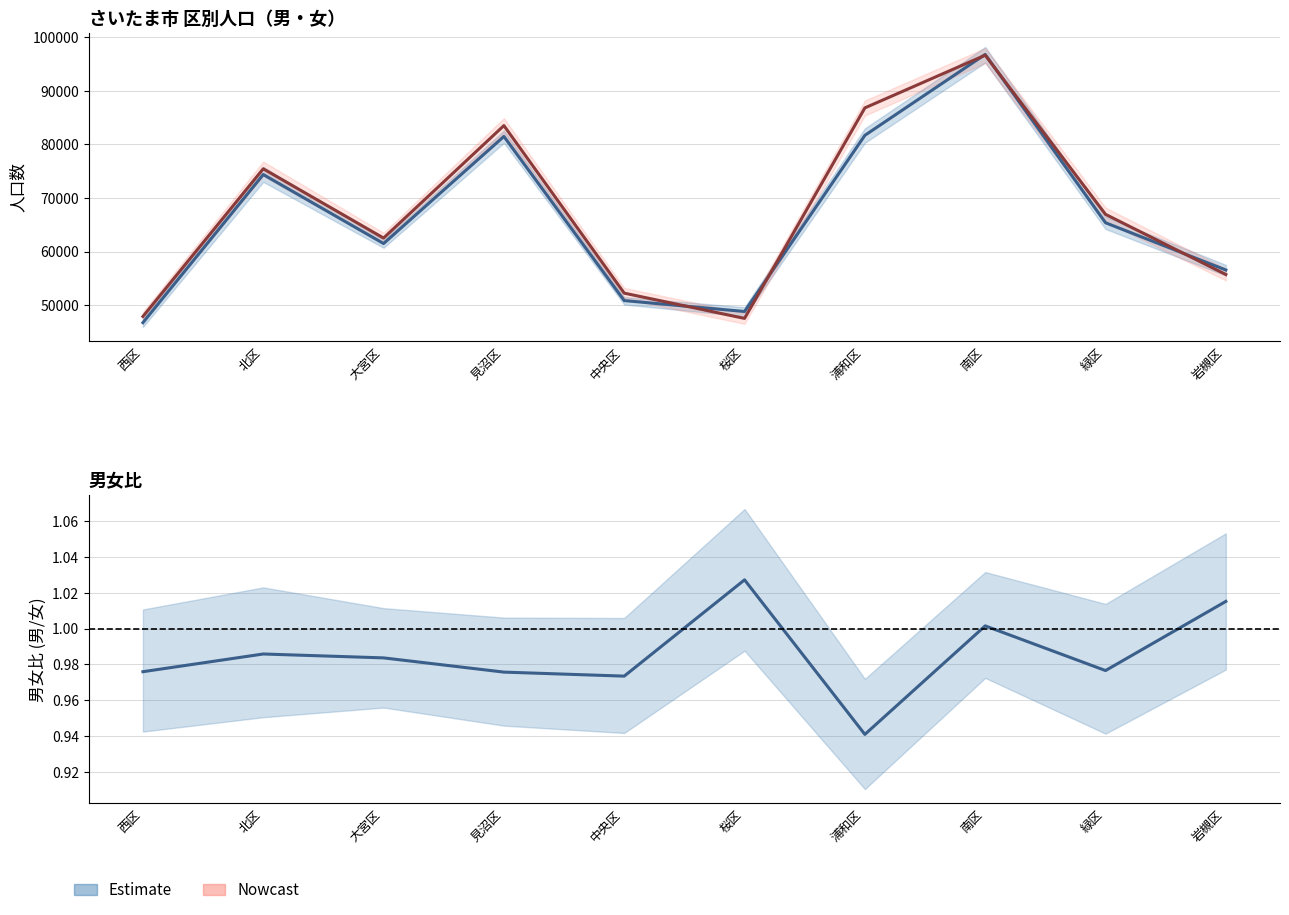

What is the minimum value shown in the chart?

0.9